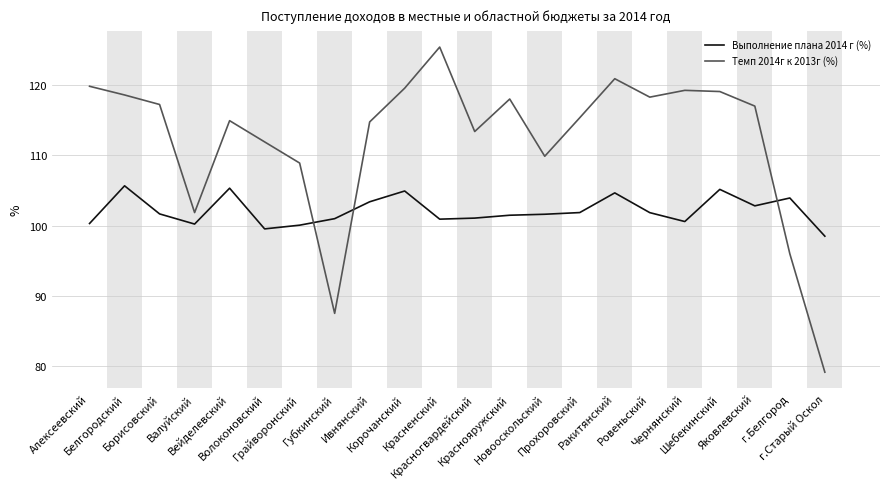

What is the difference between the maximum and minimum values in the Выполнение плана 2014 г (%) series?

7.2